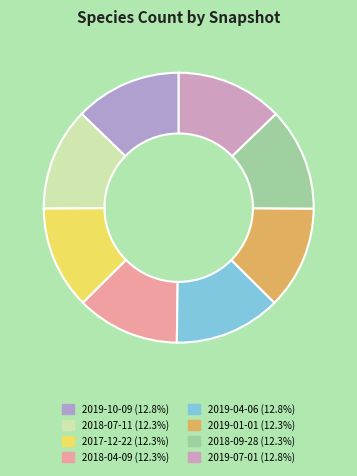

Which slice is the largest?

2019-10-09